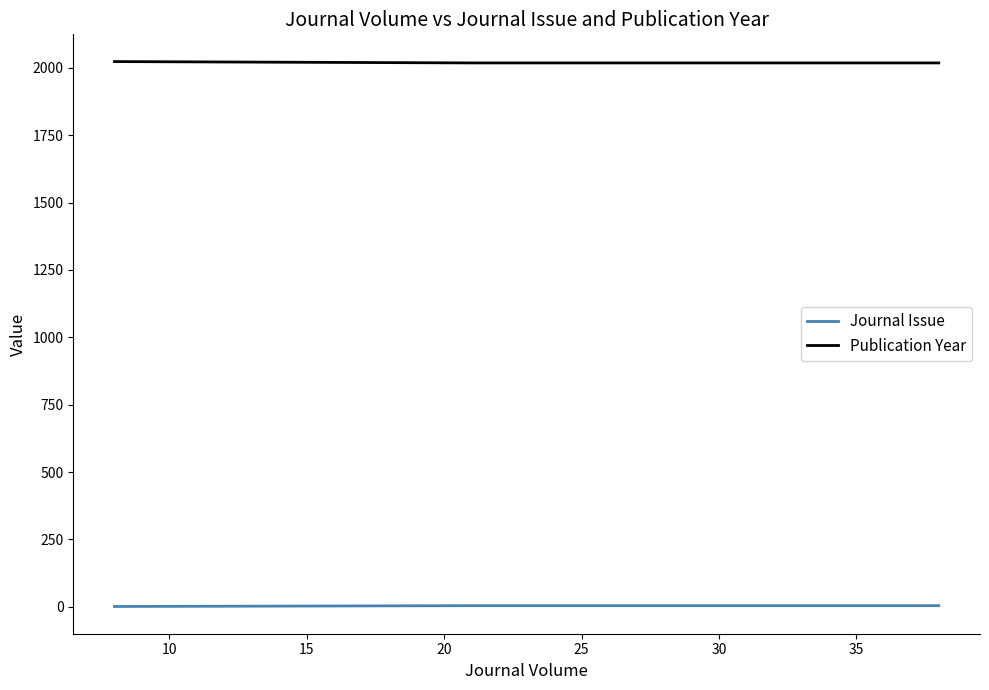

True or false: Publication Year and Journal Issue intersect in this chart.

False